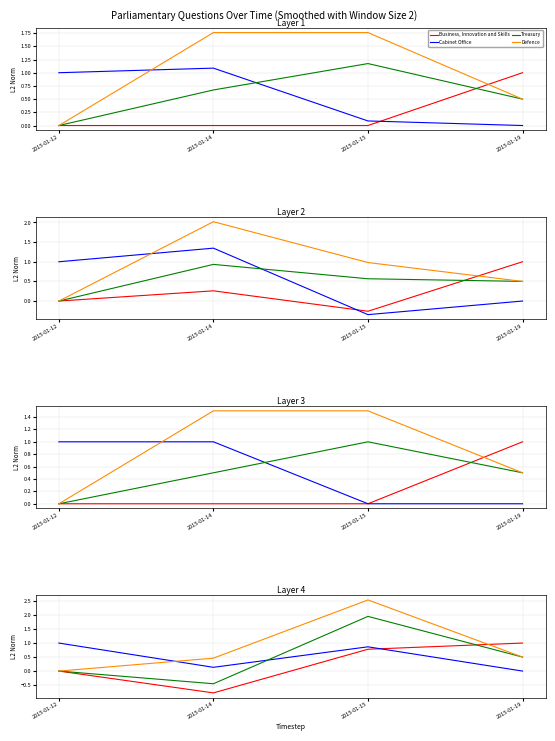

At how many categories does at least one series exceed 2?

1